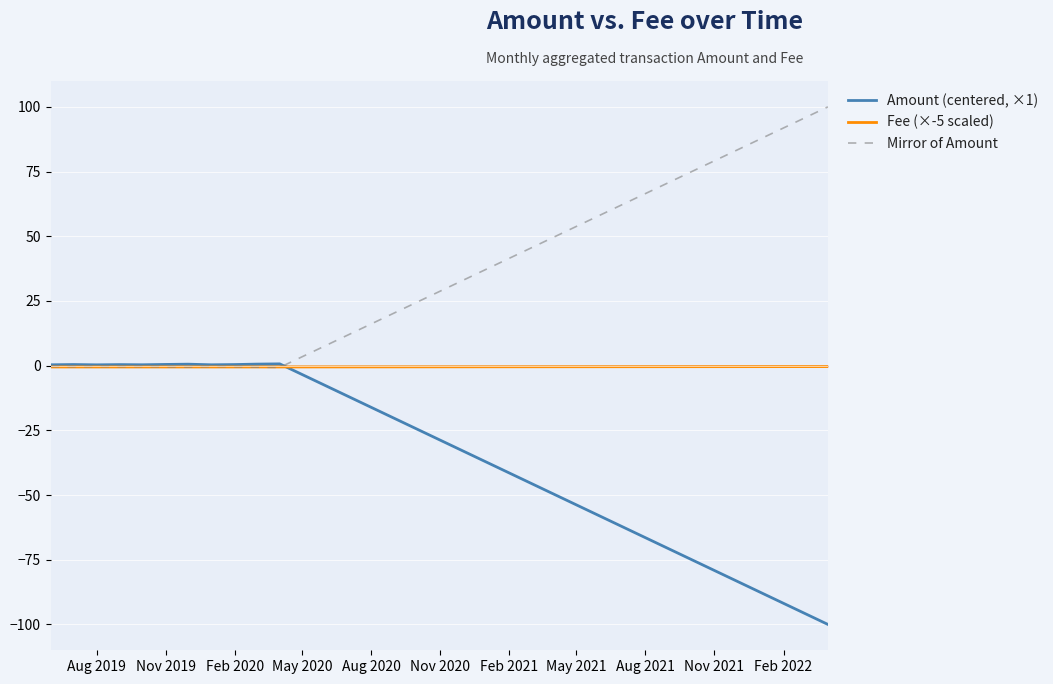

What is the difference between the maximum and minimum values in the Fee (×-5 scaled) series?

0.1